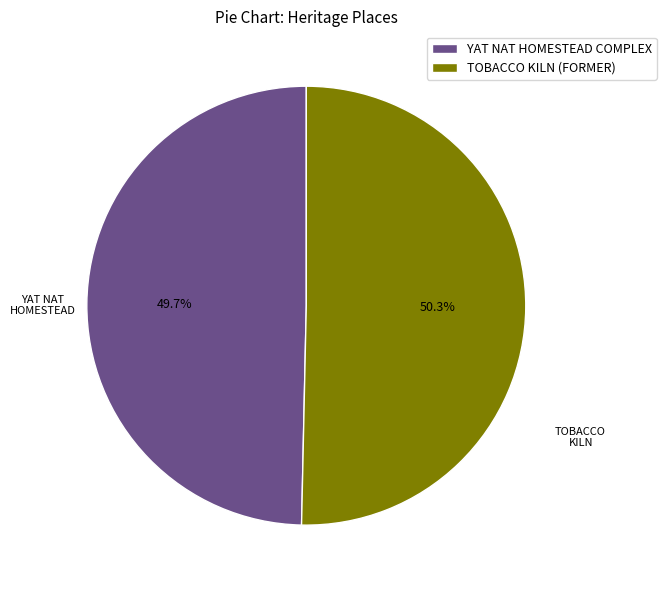

True or false: YAT NAT HOMESTEAD COMPLEX accounts for 38% of the total.

False